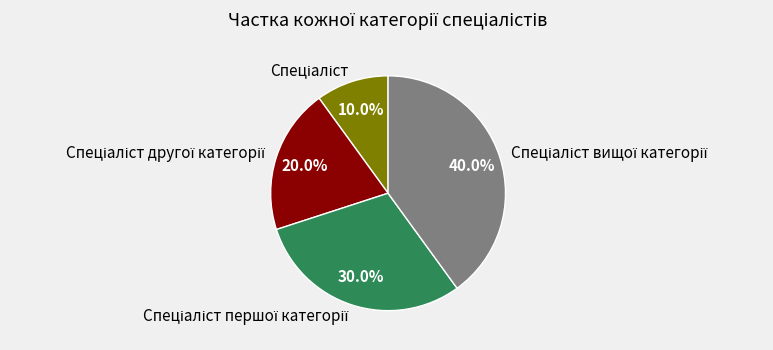

Is there any slice that represents more than half of the pie?

No